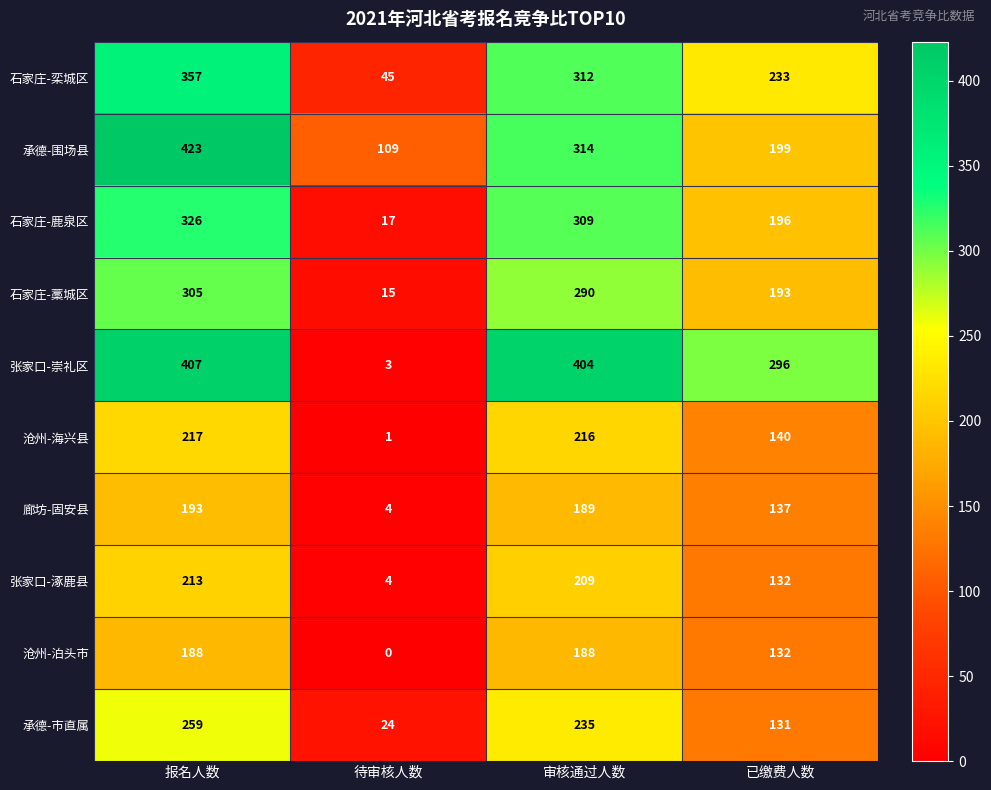

At how many categories does at least one series exceed 64?

4